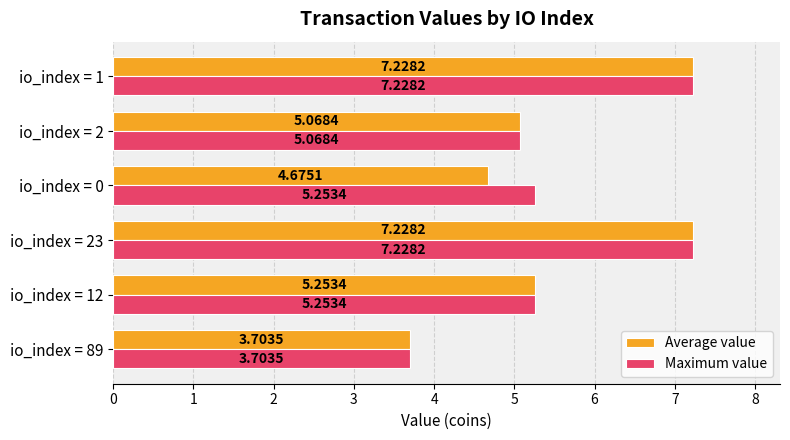

What is the spread (max minus min) of values at io_index = 0?

0.6